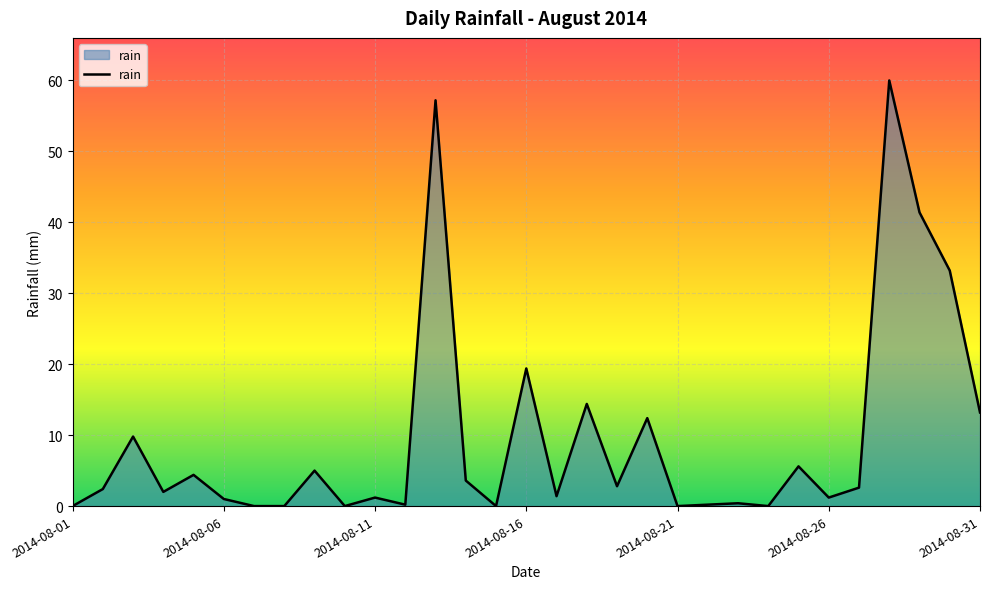

What is the difference between the maximum and minimum values?

60.0